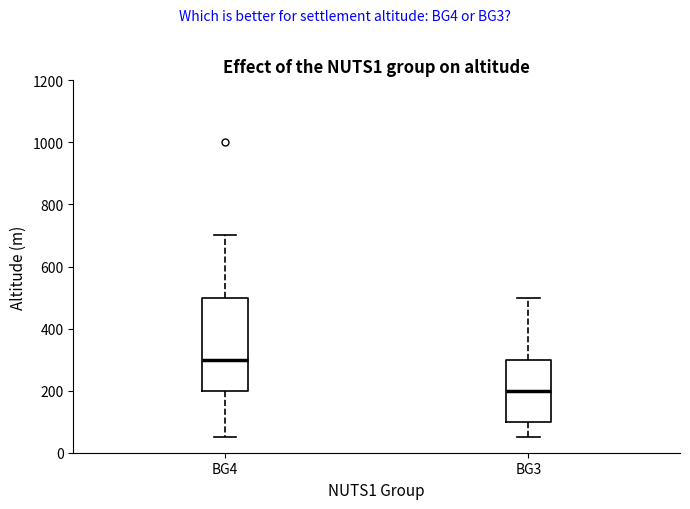

Reading left to right, read every box against the y-axis: the position of its median line, the range the box covers, and the ends of its whiskers. The values are not printed on the chart, so give them approximately, as read against the axis.

BG4: median 300, box 200 to 500, whiskers 60 to 700
BG3: median 200, box 100 to 300, whiskers 60 to 500